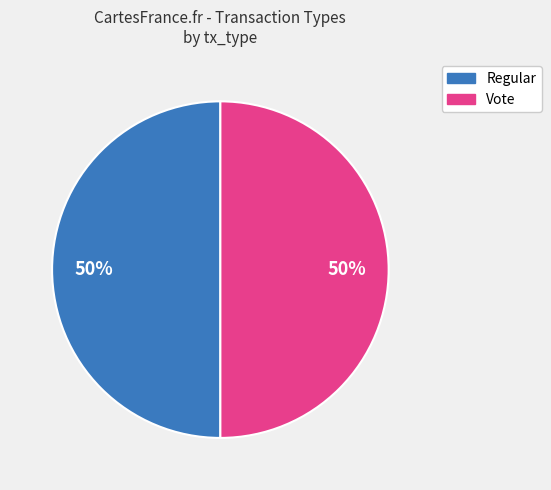

How many slices are in this pie chart?

2